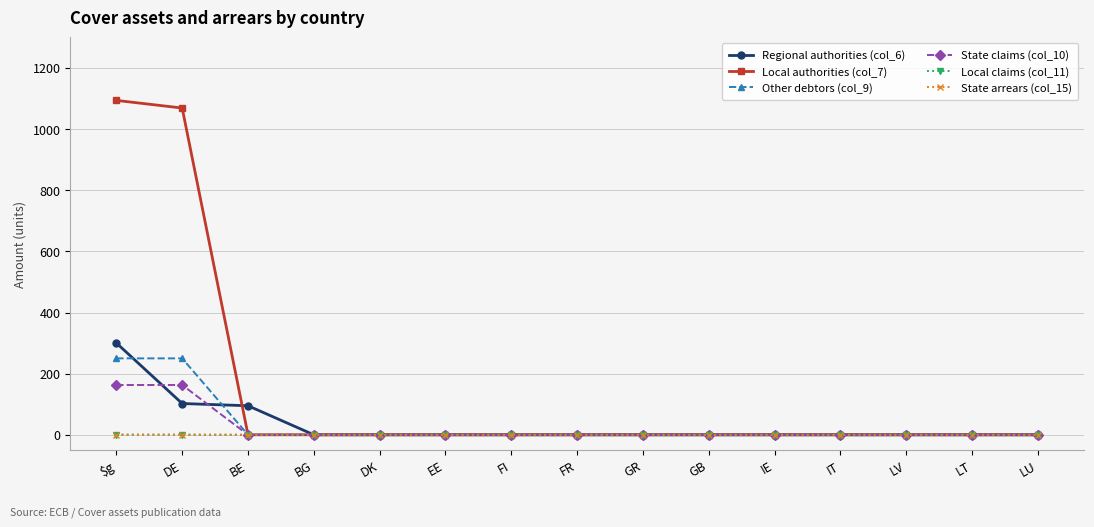

What is the label of the 12th point from the left?

IT